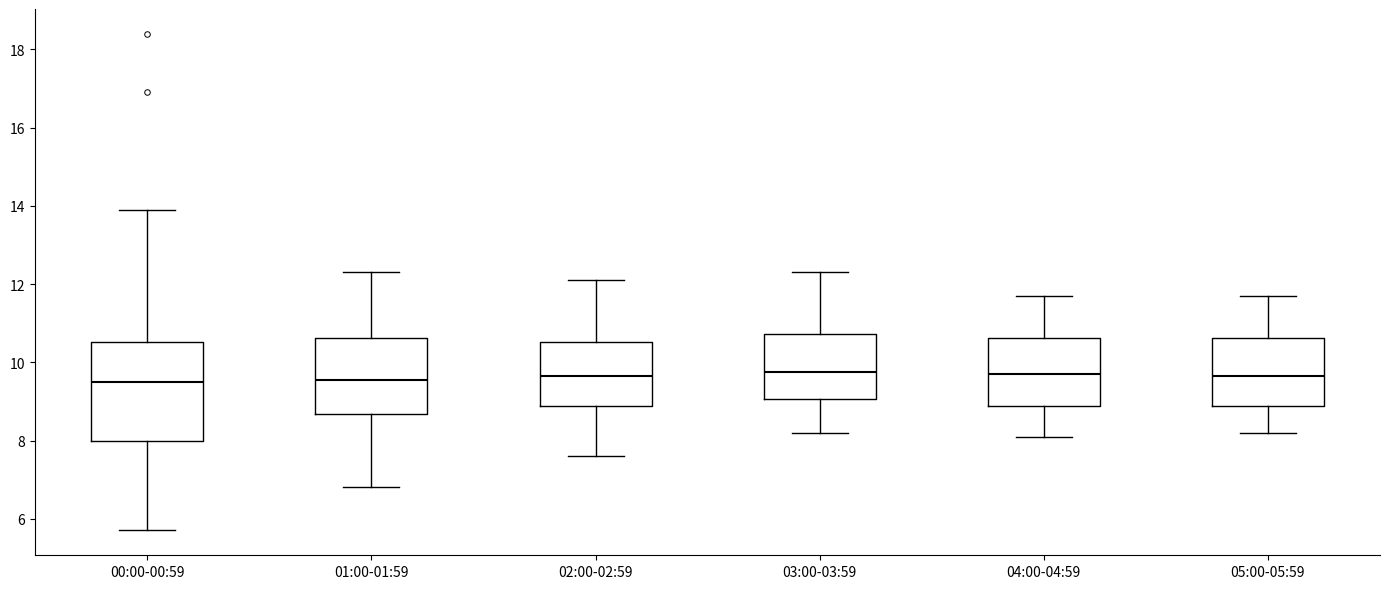

Where is the upper edge of the box for 04:00-04:59 on the y-axis? The values are not printed on the chart, so give them approximately, as read against the axis.

10.6